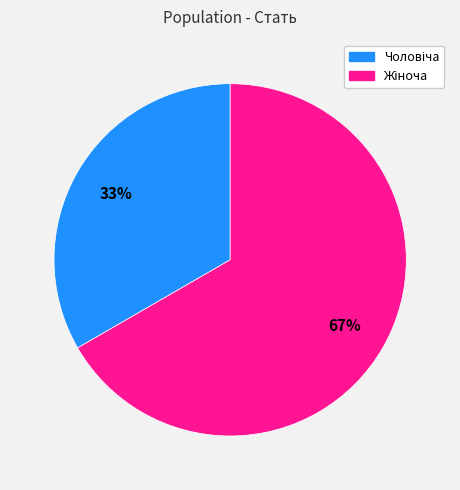

Is there any slice that represents more than half of the pie?

Yes